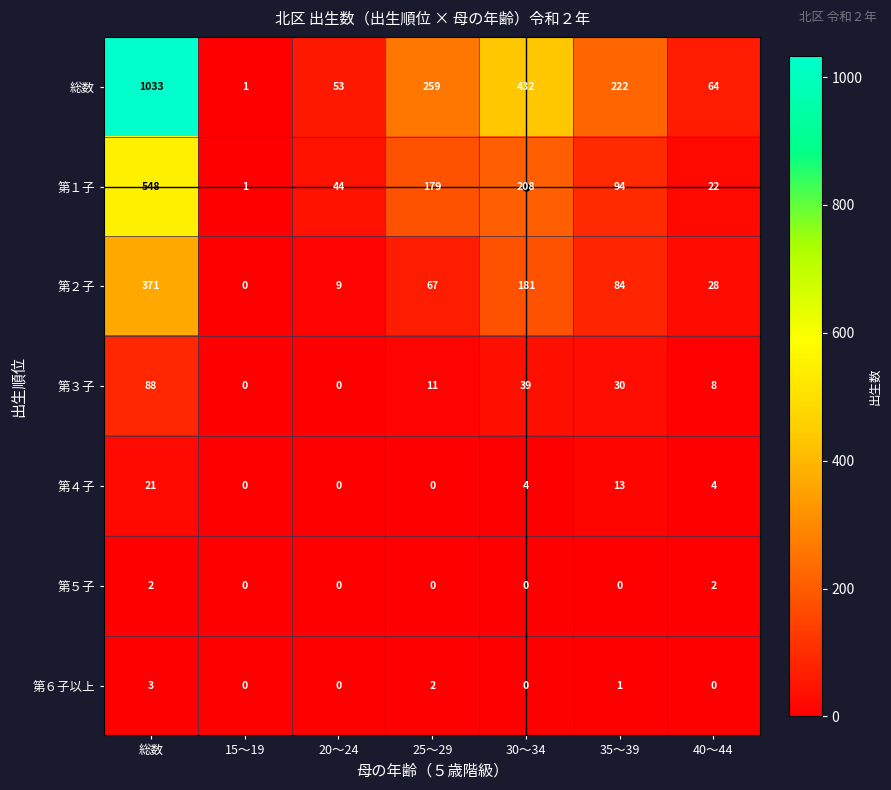

Which series has the widest spread of values?

総数